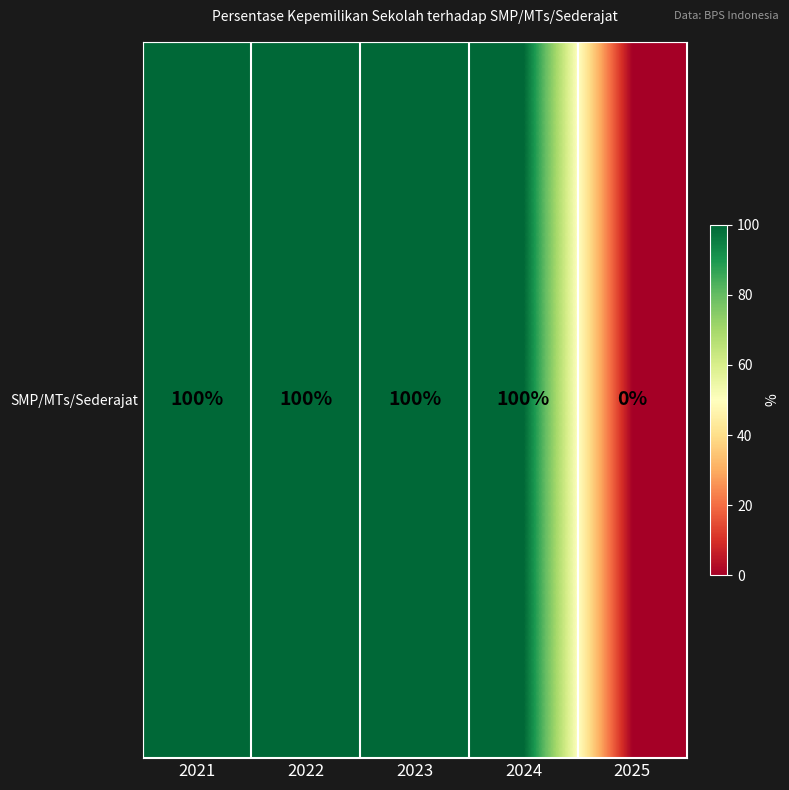

Where is the data nearest to the value 50?

2021